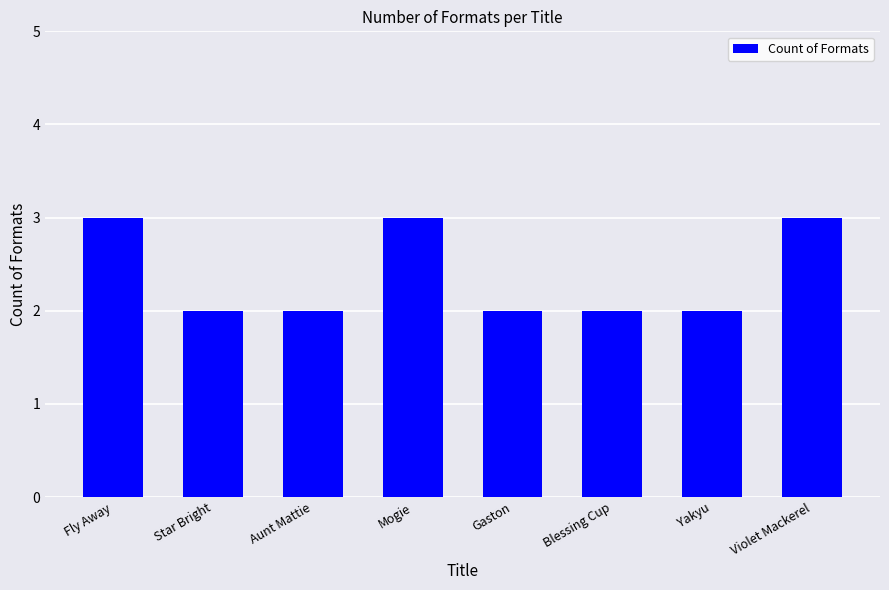

What is the difference between the values at Violet Mackerel and Star Bright?

1